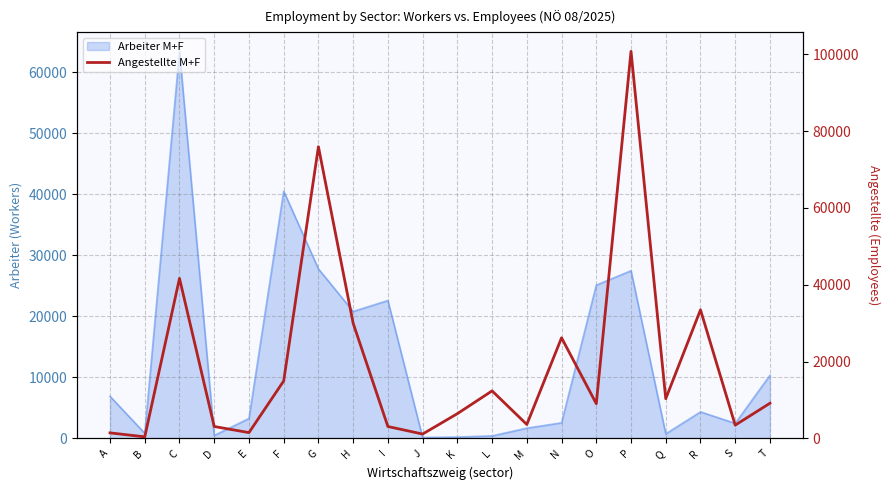

Which category has the highest value across all series?

P